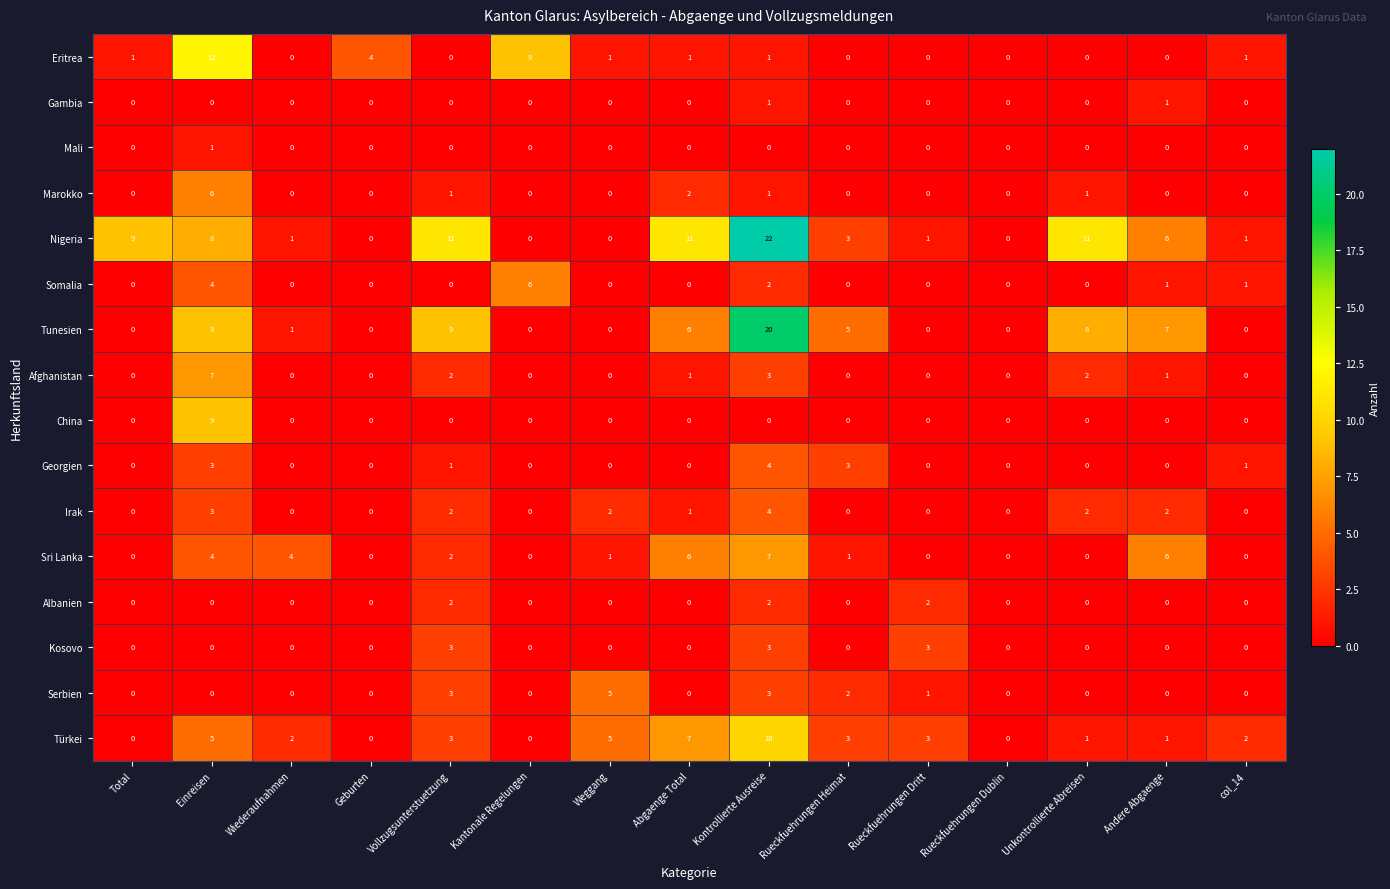

The value of Kosovo at Wiederaufnahmen is 1. True or false?

False